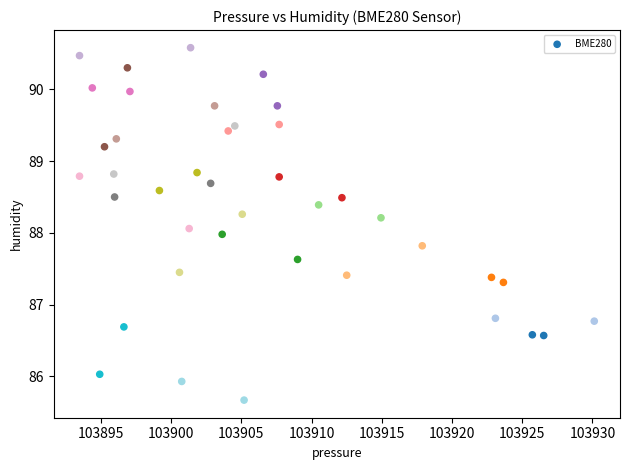

What is the range of Y values (max minus min)?

4.9